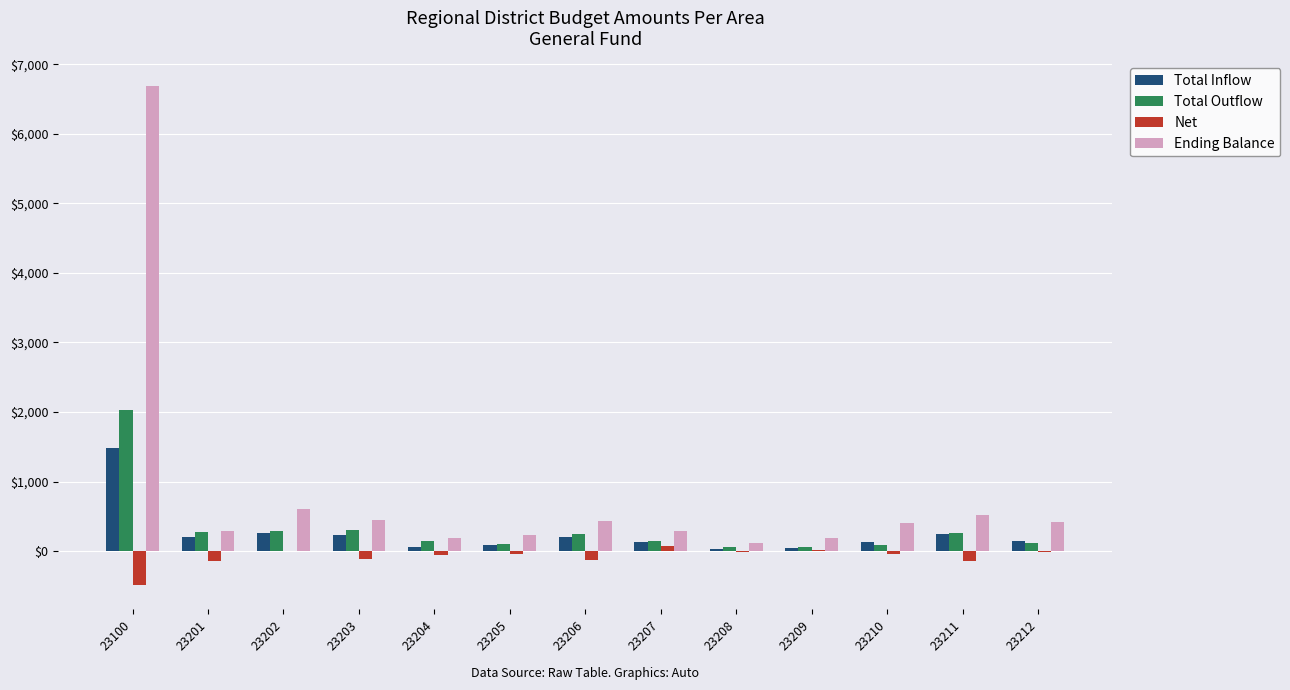

What is the sum of all Ending Balance values?

10812